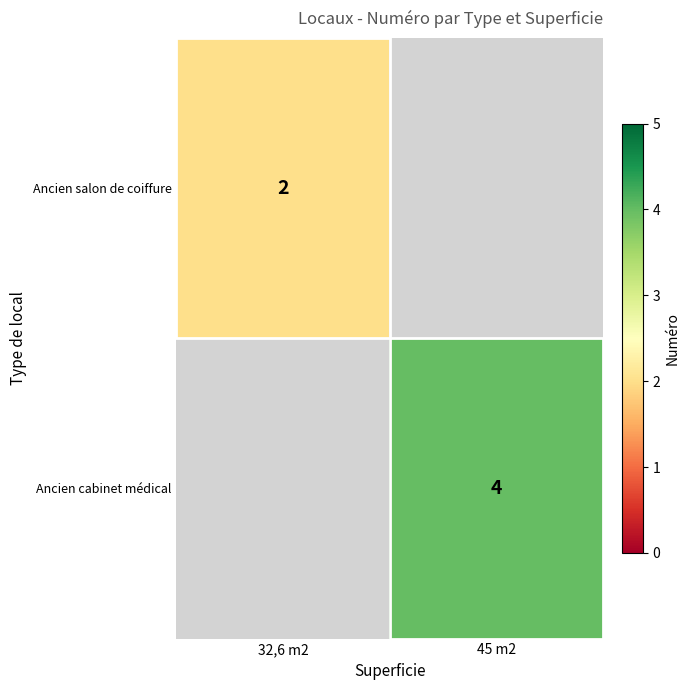

Between 45 m2 and 32,6 m2, which is larger?

32,6 m2